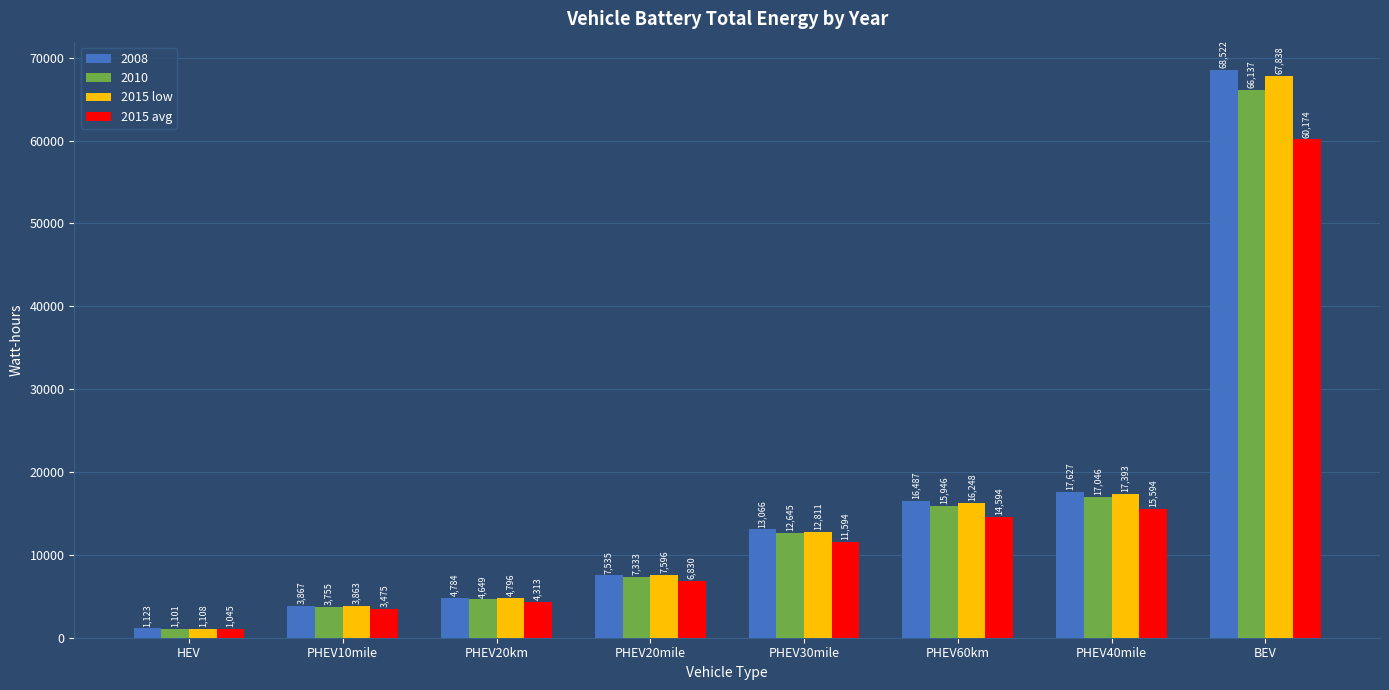

At which category is the sum across all series the highest?

BEV